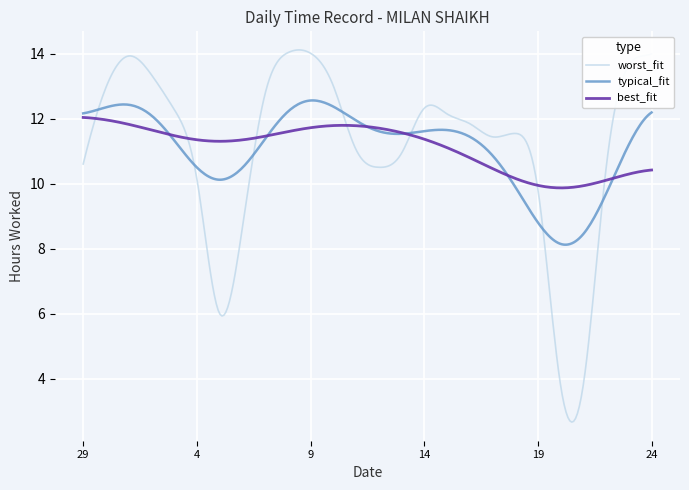

What is the greatest value displayed?

14.1